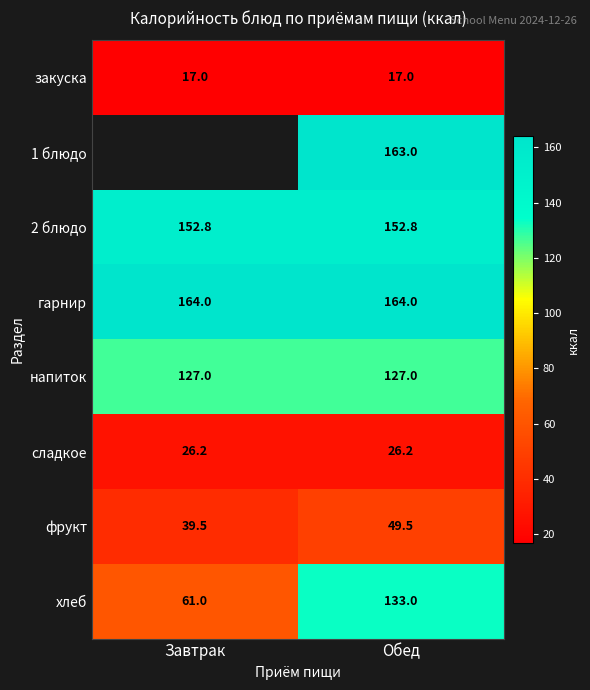

The value of напиток at Завтрак is 198.7. True or false?

False